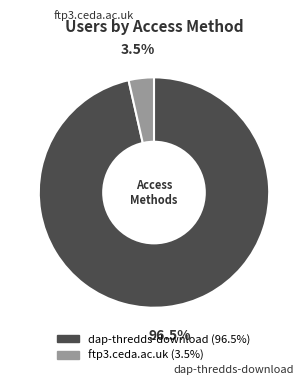

Which slice is the largest?

dap-thredds-download